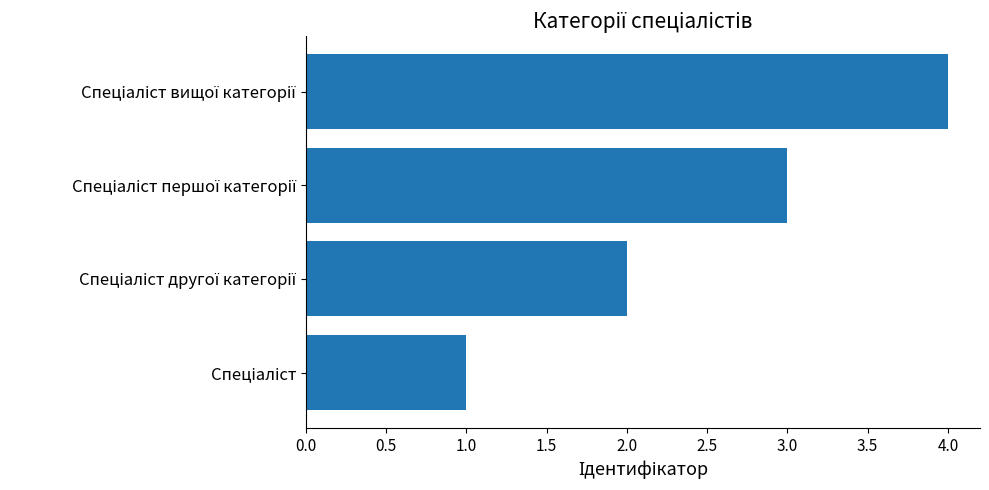

What is the difference between the maximum and minimum values?

3